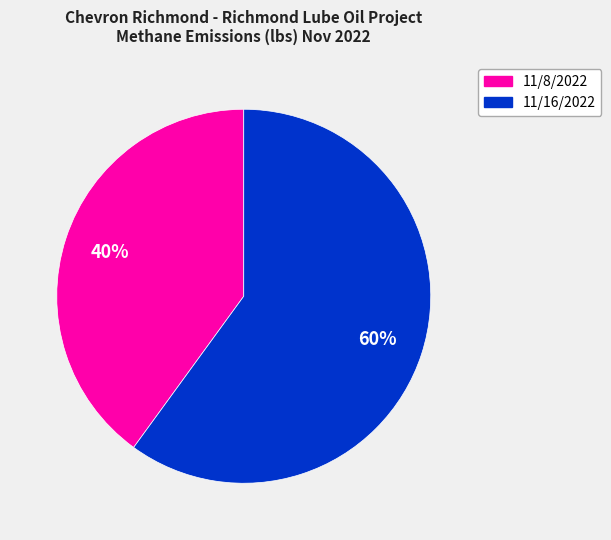

To the nearest percent, what is the difference between the 11/16/2022 and 11/8/2022 slice percentages?

20%